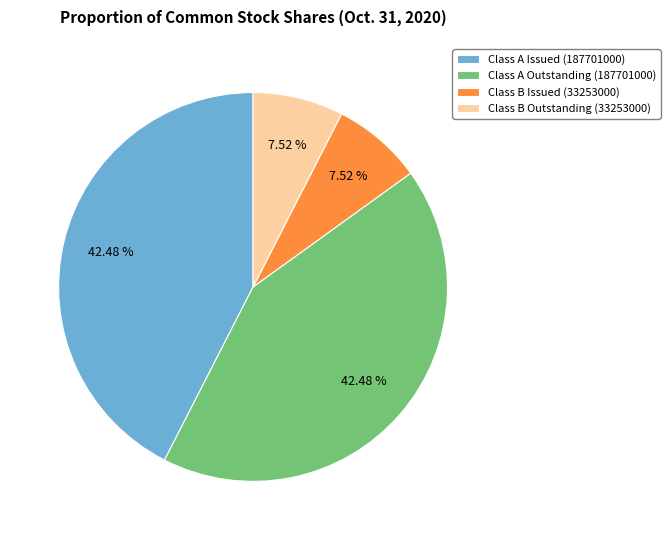

Count the number of slices in the pie.

4